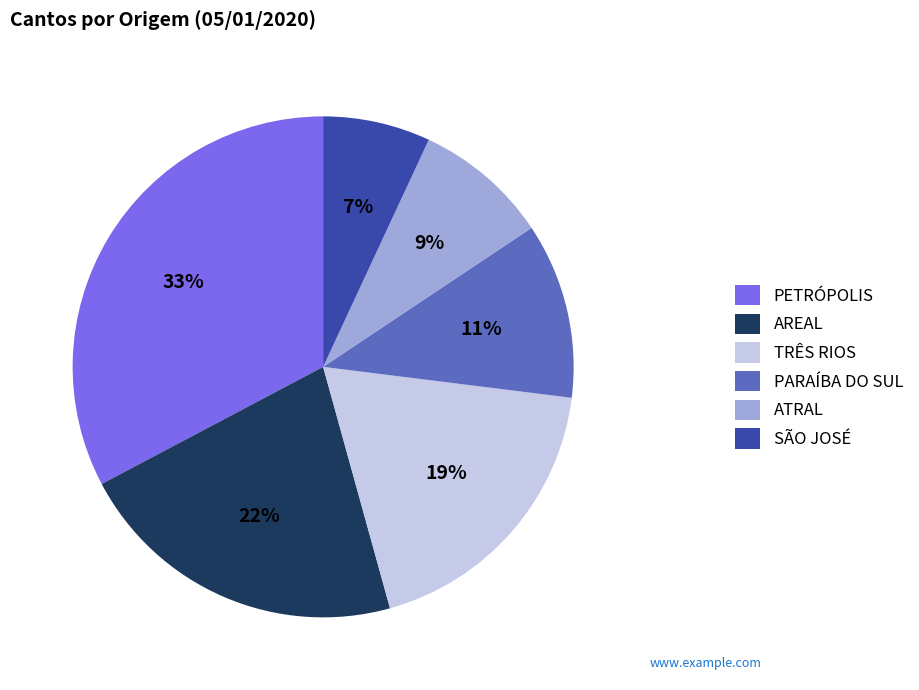

What is the smallest slice in the pie chart?

SÃO JOSÉ